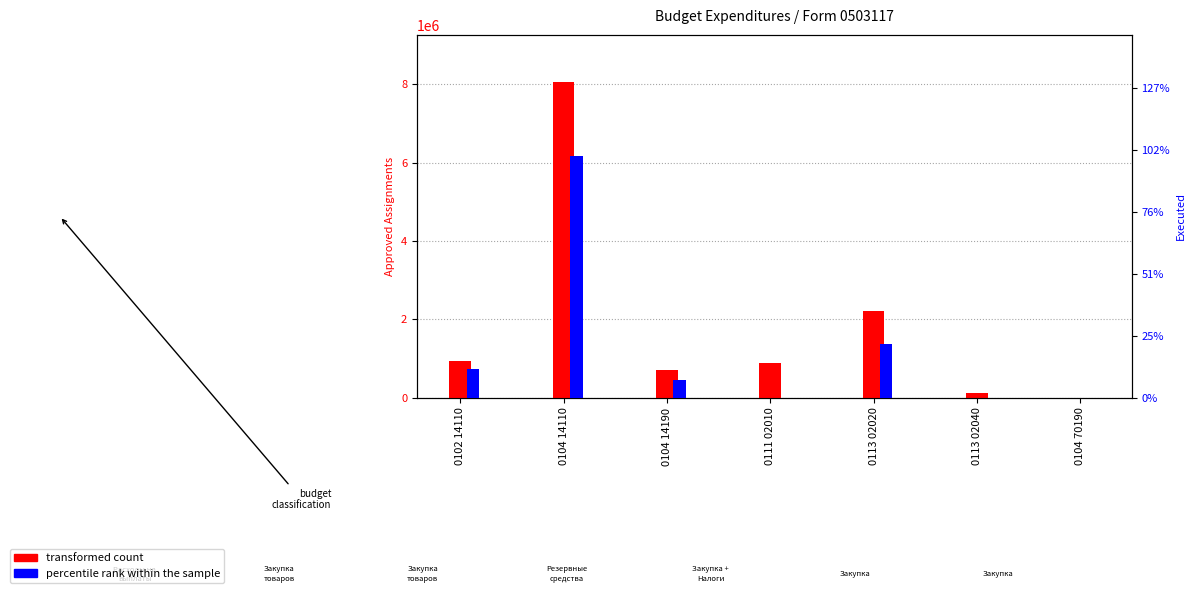

How many bars are there in total?

14